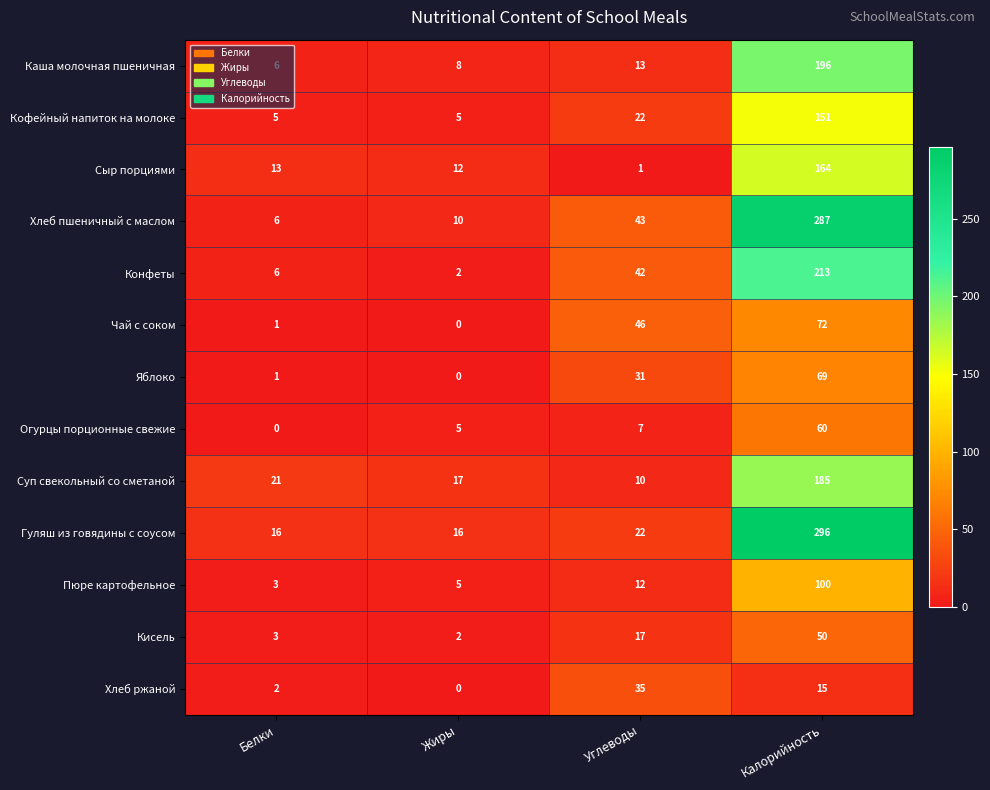

Which series changed the most between Жиры and Калорийность?

Гуляш из говядины с соусом